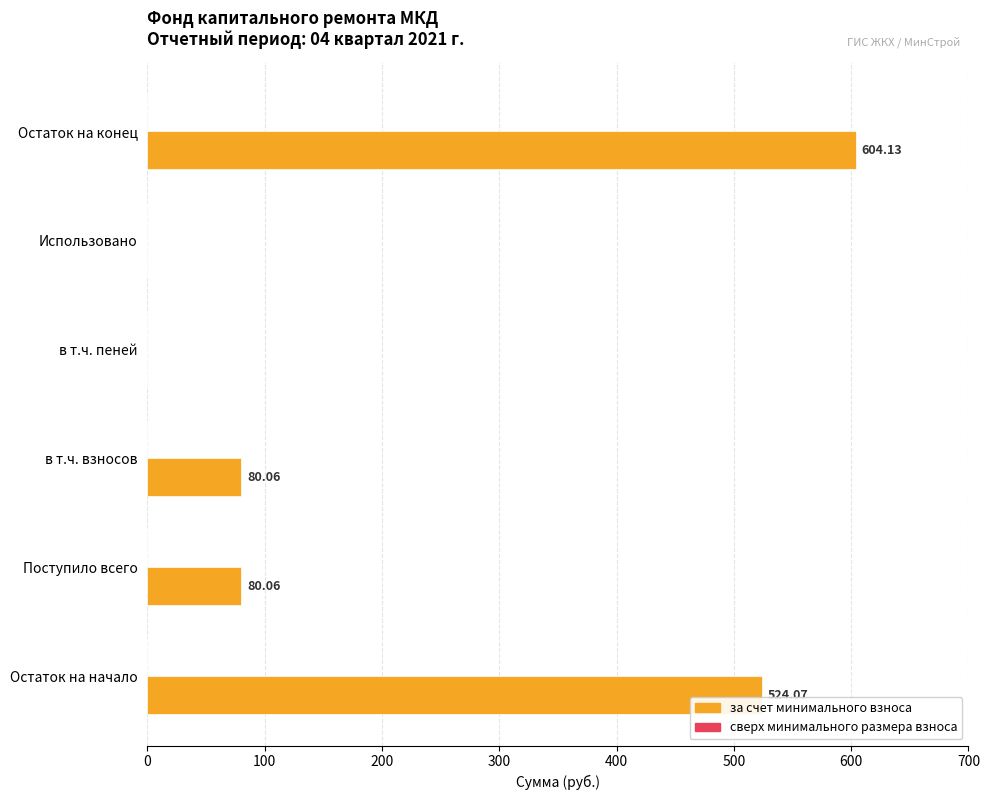

What is the sum of the values at Остаток на начало and в т.ч. взносов?

604.1